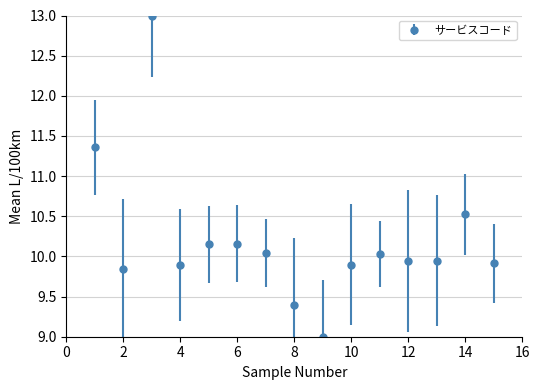

What is the maximum value shown in the chart?

13.0